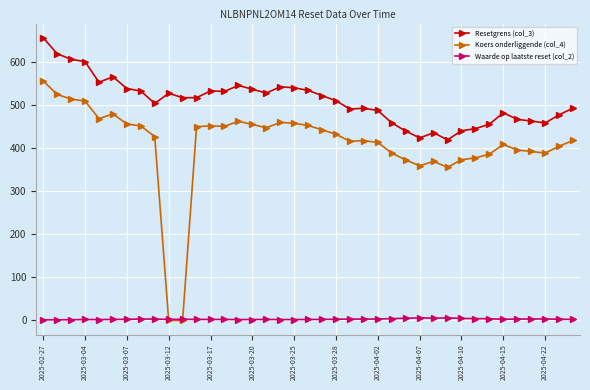

What is the value of the Resetgrens (col_3) point at the 30th from the left?

418.8